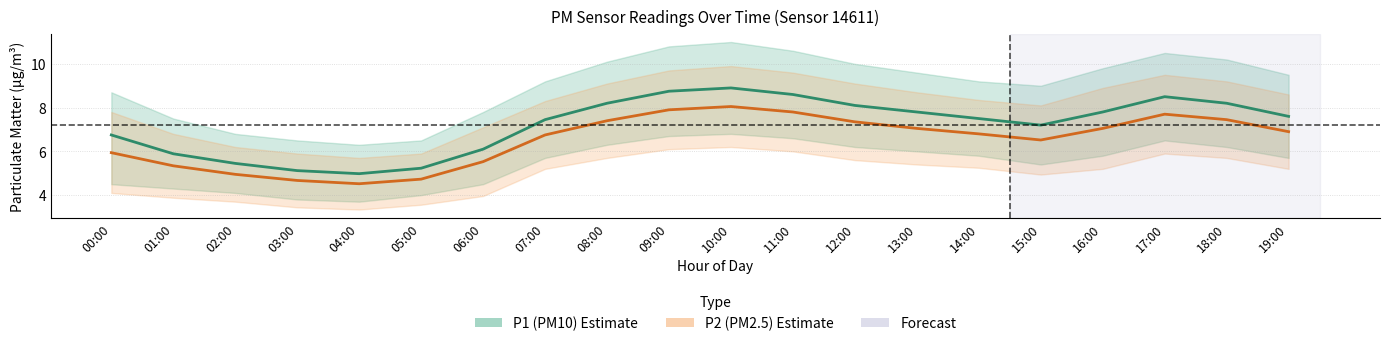

Reading left to right, extract all data points from this chart.

P1 (PM10) mean: 6.8	5.9	5.5	5.1	5.0	5.2	6.1	7.5	8.2	8.8	8.9	8.6	8.1	7.8	7.5	7.2	7.8	8.5	8.2	7.6
P2 (PM2.5) mean: 5.9	5.3	5.0	4.7	4.5	4.7	5.5	6.8	7.4	7.9	8.1	7.8	7.3	7.0	6.8	6.5	7.0	7.7	7.5	6.9